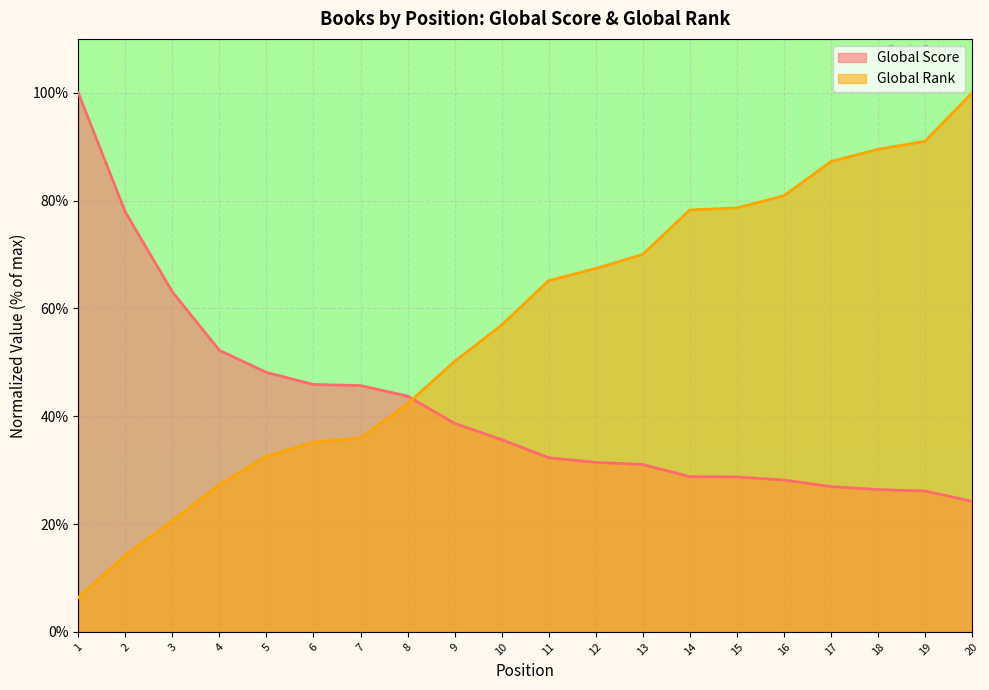

The Global Rank series shows 41.7 at 12. True or false?

False